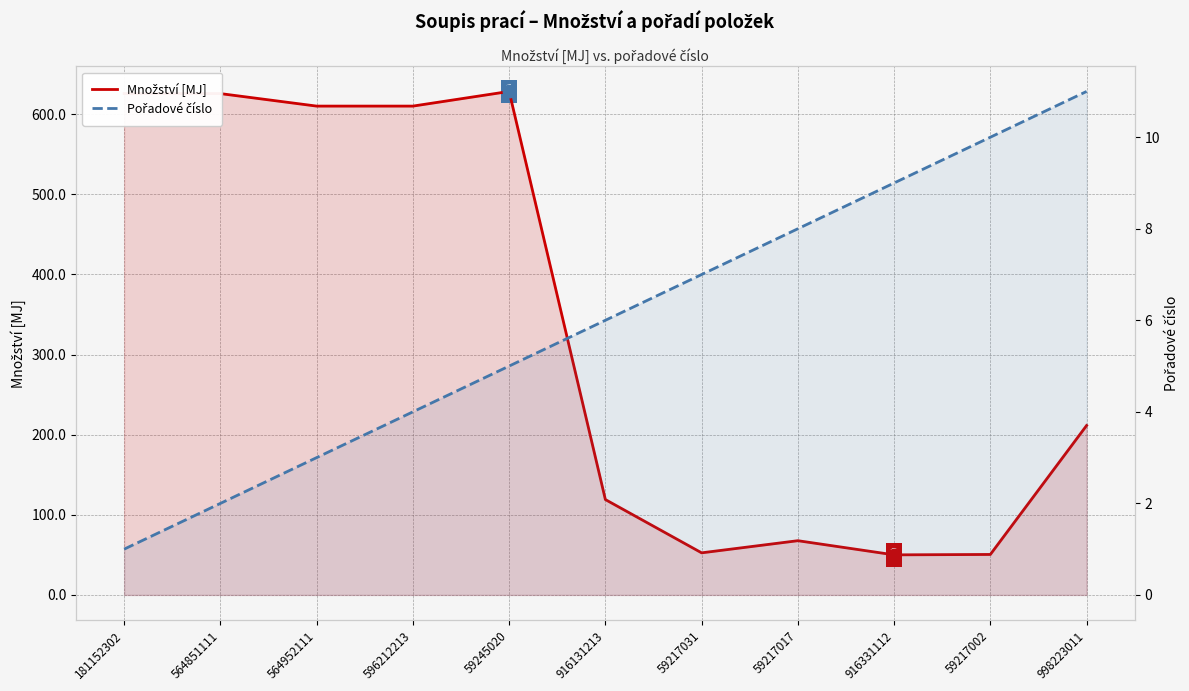

What is the spread (max minus min) of values at 181152302?

624.6